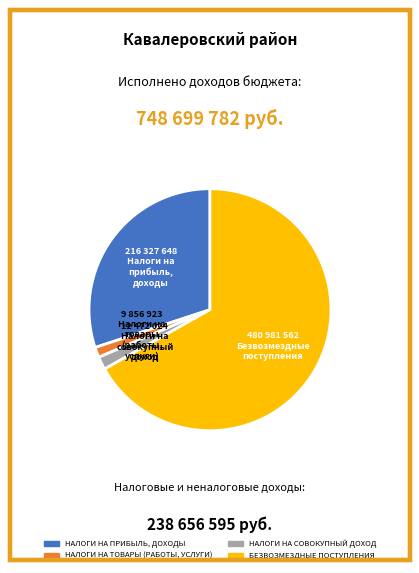

Does any single category account for the majority?

Yes